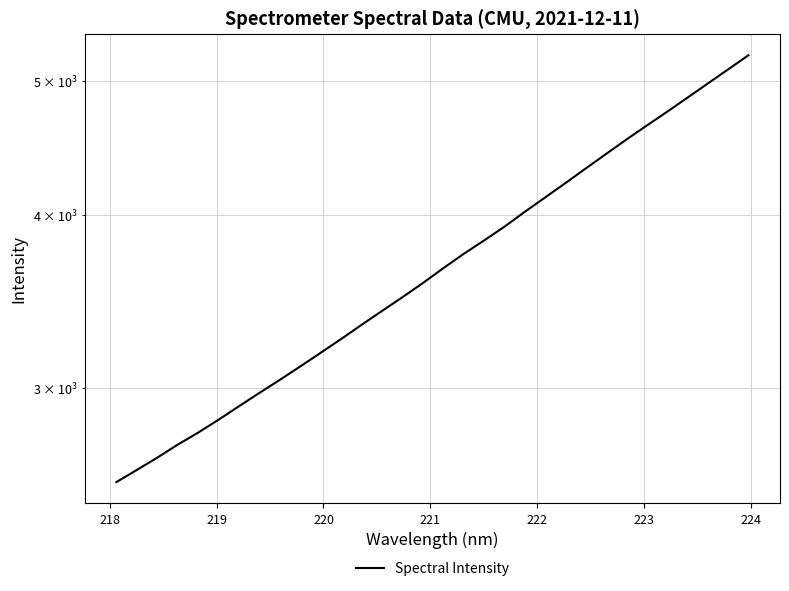

Count the number of values greater than 3660.

16